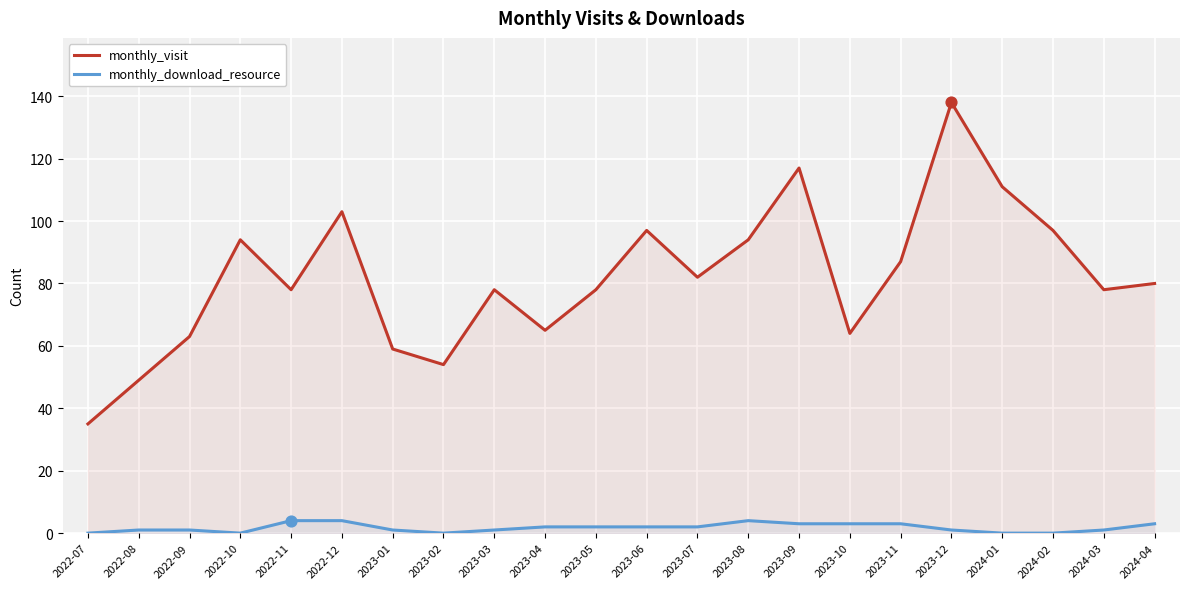

What are all the series names shown in the legend?

monthly_visit, monthly_download_resource